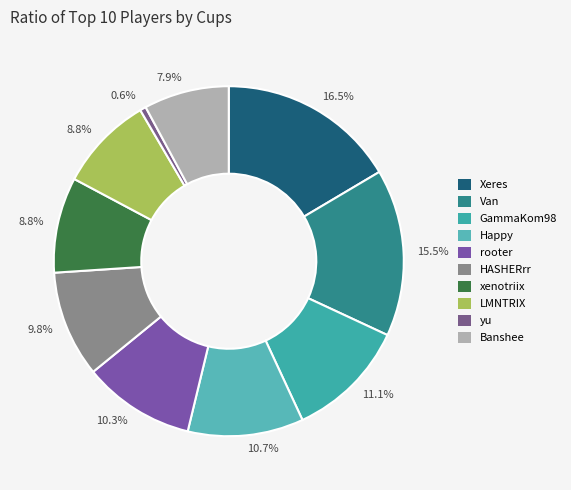

How many slices are in this pie chart?

10